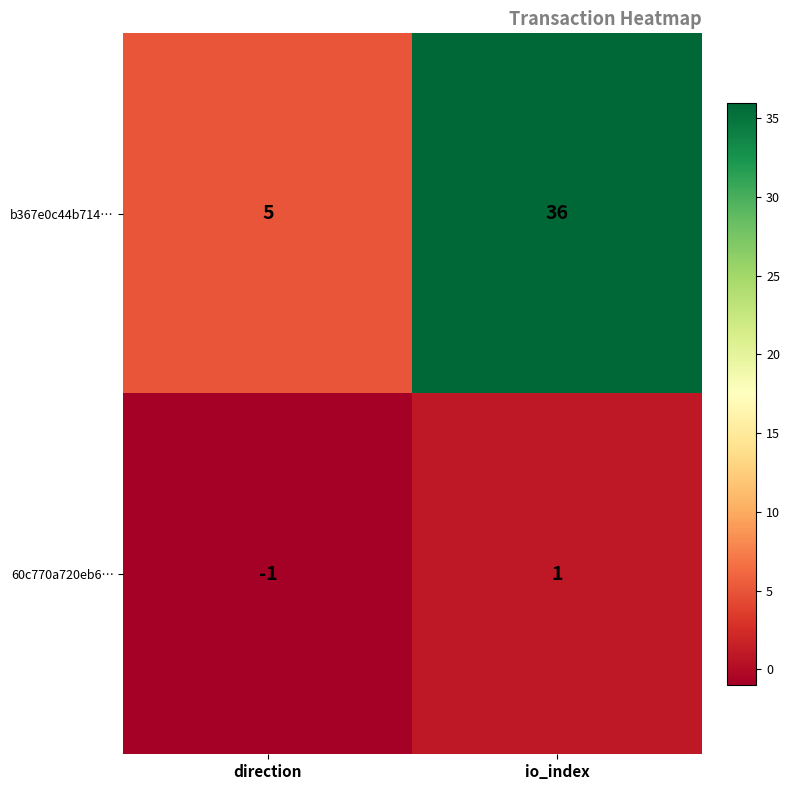

At which label is b367e0c44b714… closest to 20?

direction